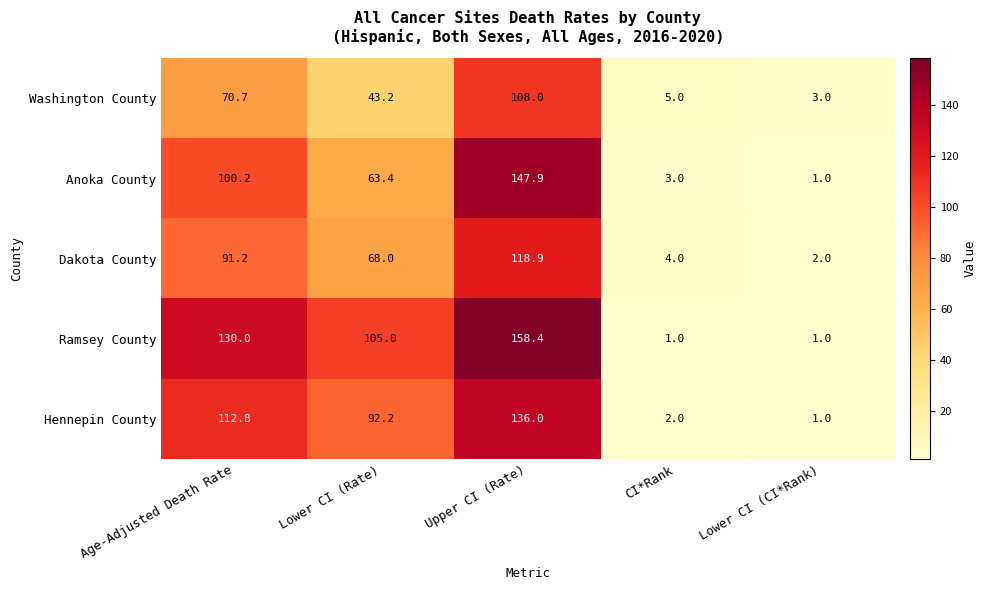

What is the maximum value shown in the chart?

158.4